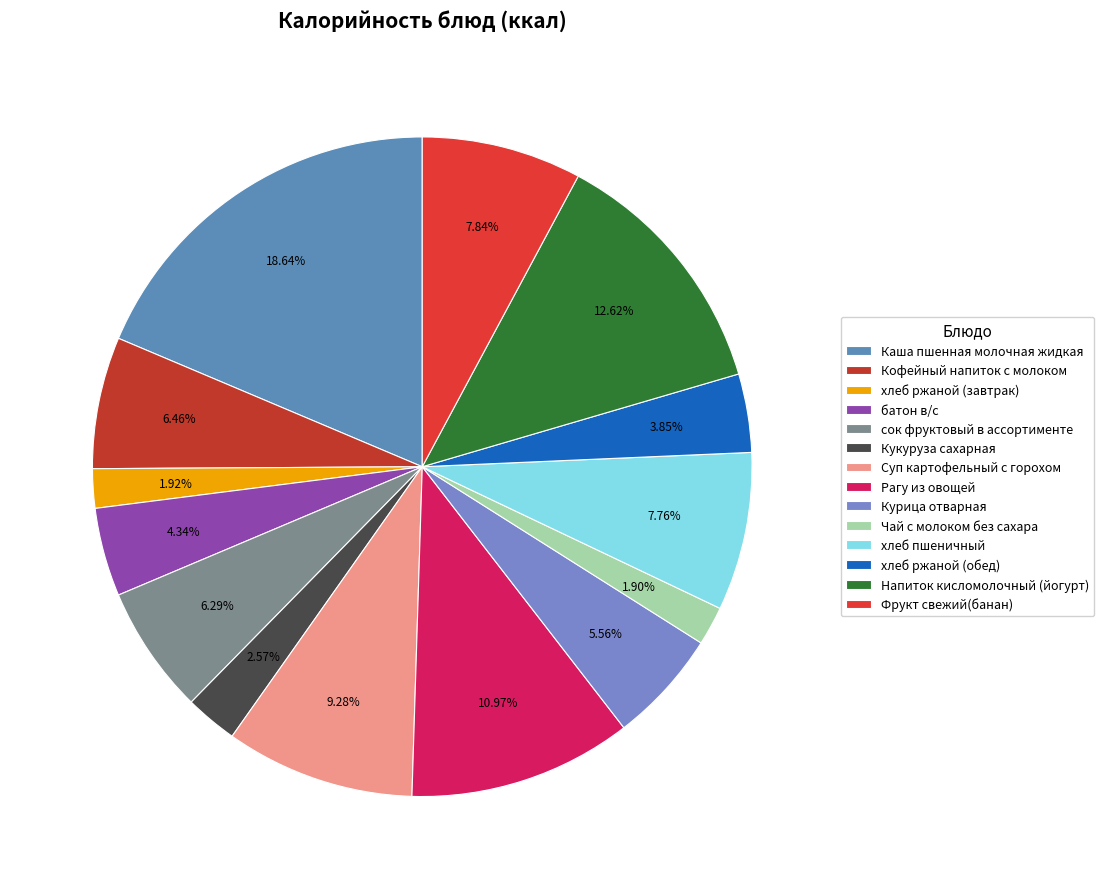

To the nearest percent, what is the difference between the Чай с молоком без сахара and хлеб пшеничный slice percentages?

6%